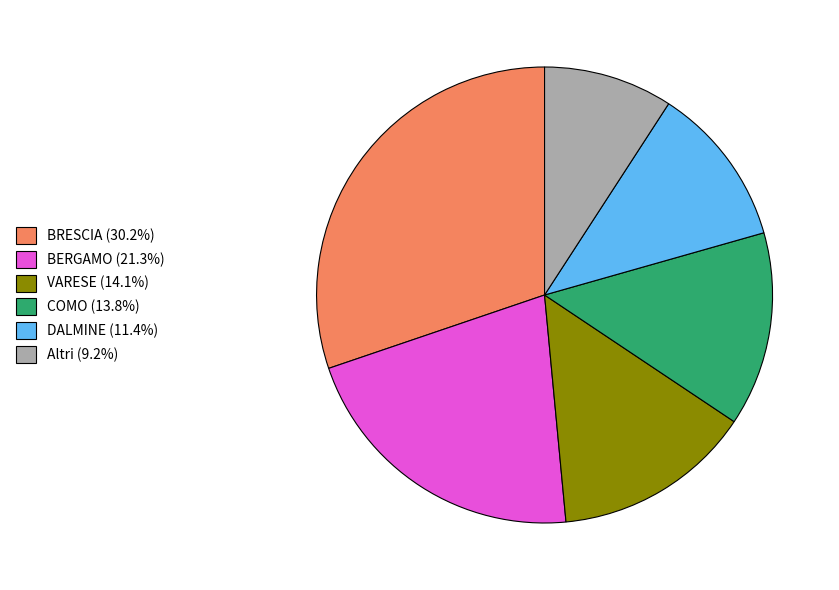

Is there any slice that represents more than half of the pie?

No